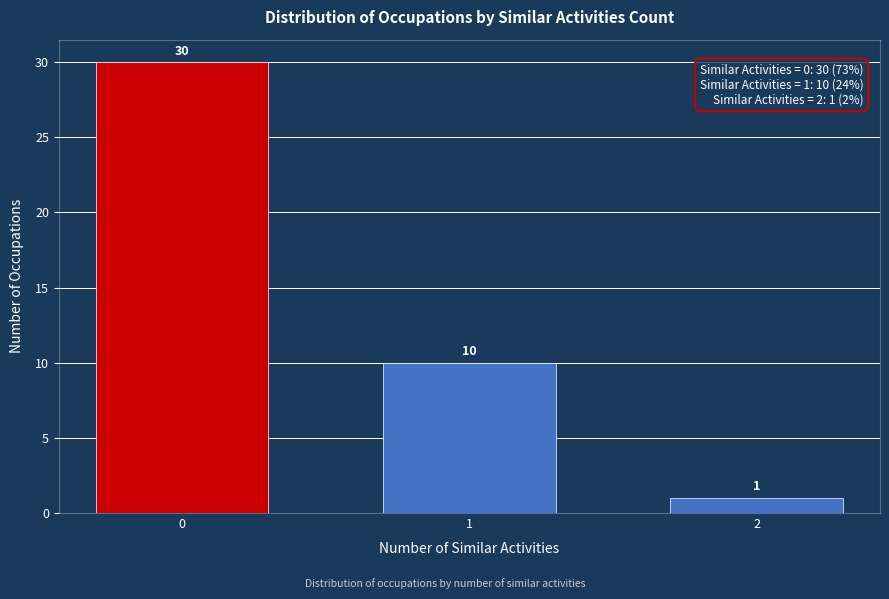

Reading left to right, transcribe all the data shown in this chart.

30	10	1